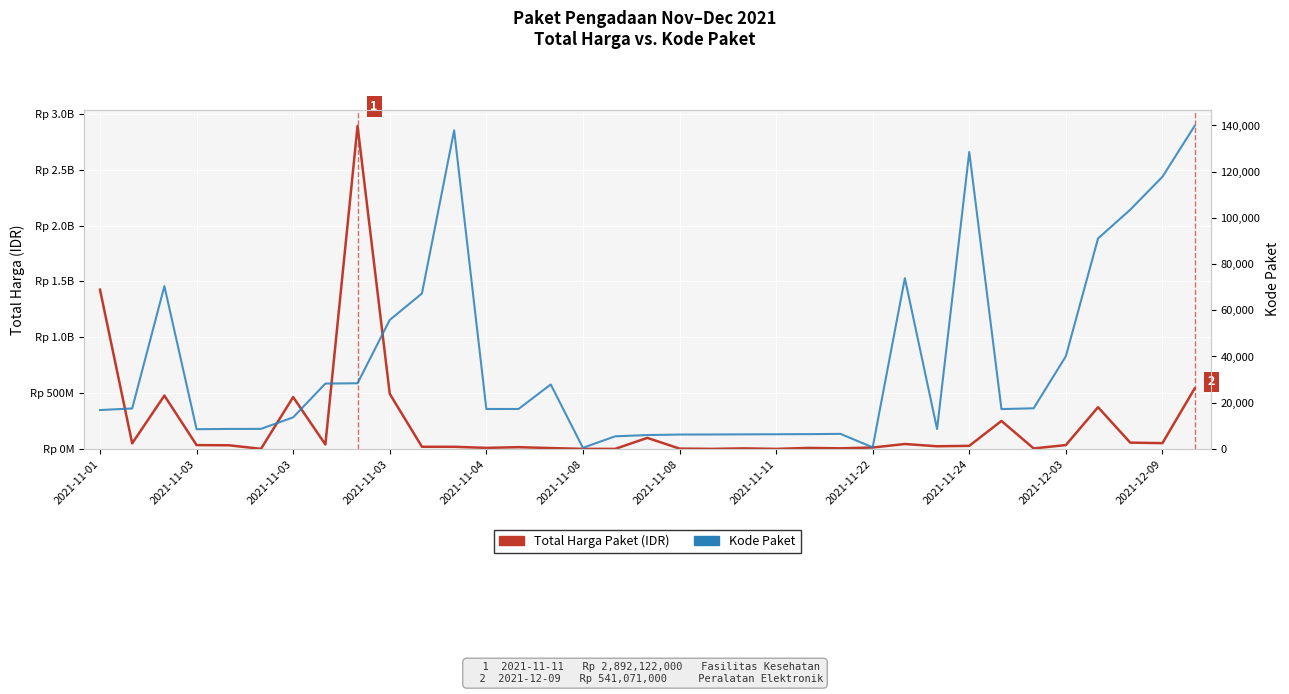

True or false: Total Harga Paket (IDR) and Kode Paket cross at least once.

False